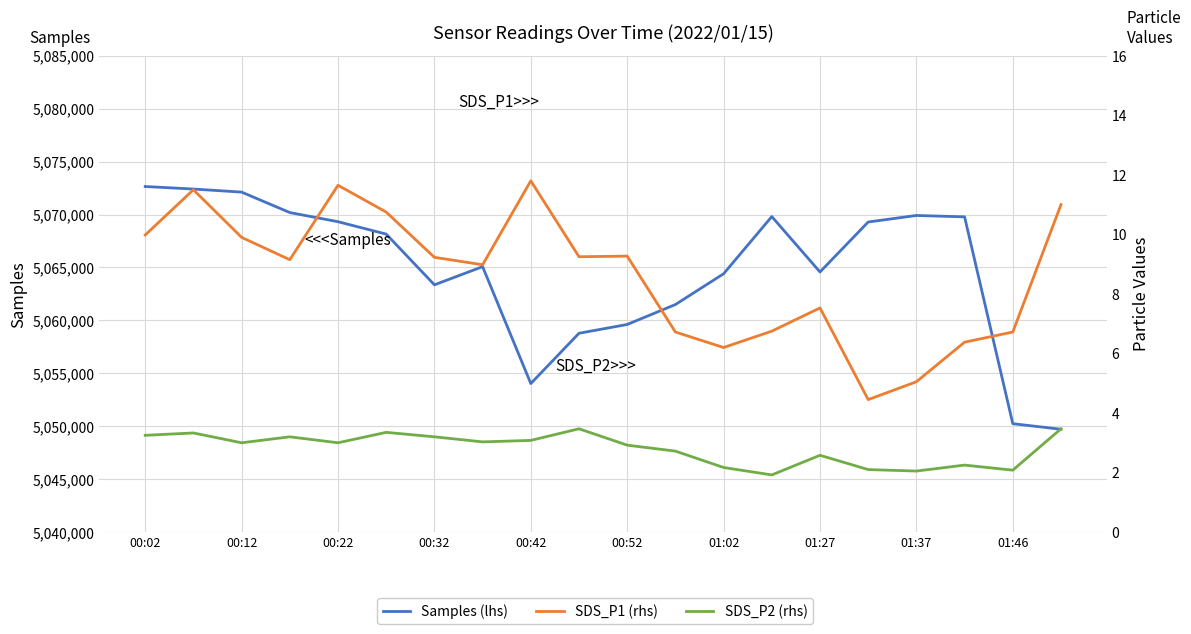

True or false: SDS_P1 (rhs) has more than 0 interior local peaks.

True